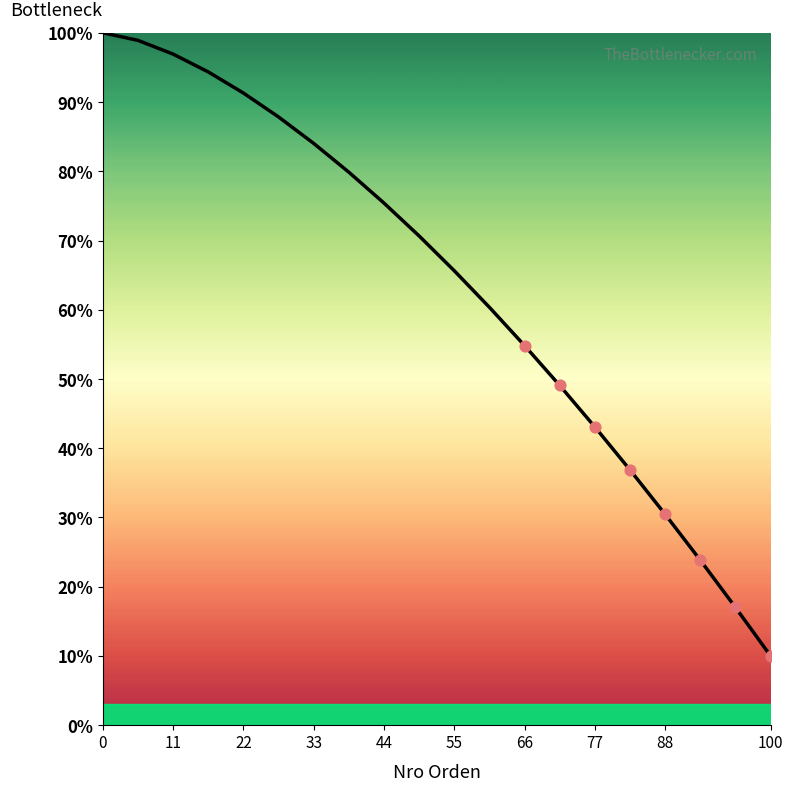

What is the minimum value shown in the chart?

10.0